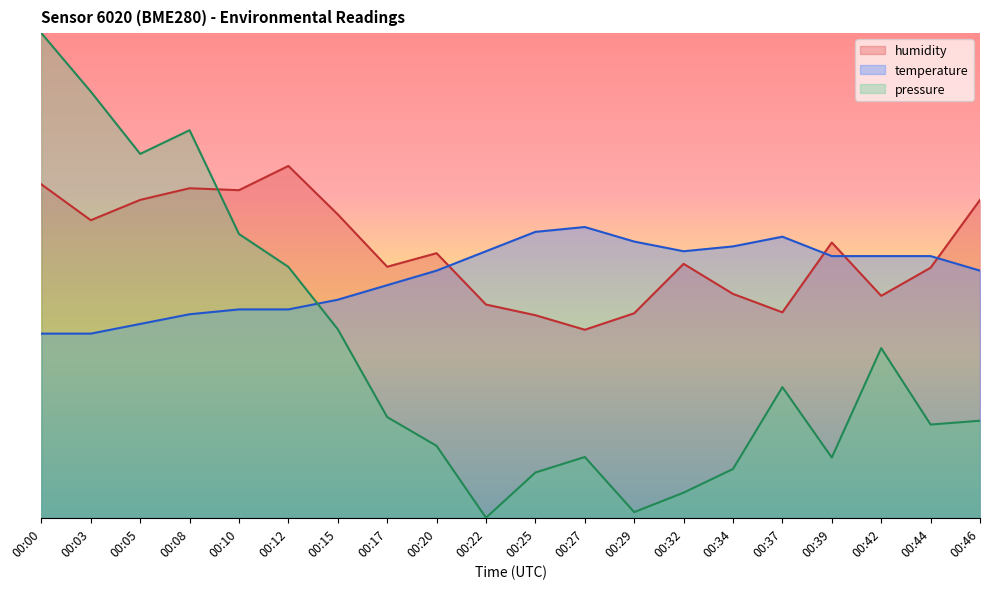

Reading left to right, transcribe all the data shown in this chart.

temperature: 70.9	70.9	71.0	71.1	71.2	71.2	71.2	71.4	71.5	71.8	72.0	72.0	71.8	71.8	71.8	71.9	71.7	71.7	71.7	71.5
humidity: 72.4	72.1	72.3	72.4	72.4	72.6	72.1	71.6	71.7	71.2	71.1	70.9	71.1	71.6	71.3	71.1	71.8	71.3	71.6	72.3
pressure_norm: 74.0	73.4	72.8	73.0	71.9	71.6	70.9	70.0	69.7	69.0	69.5	69.6	69.1	69.3	69.5	70.3	69.6	70.8	70.0	70.0